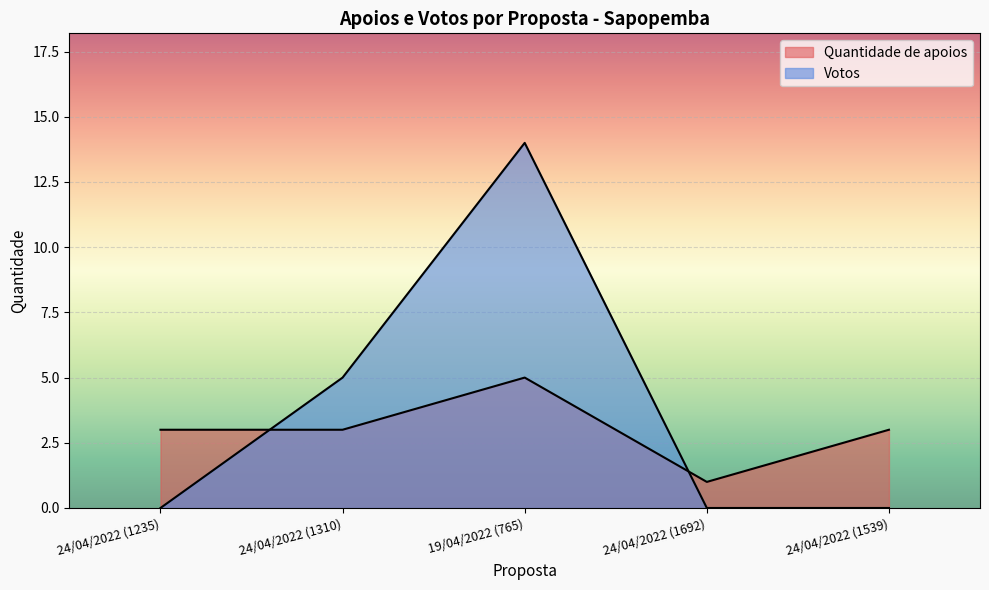

What are all the series names shown in the legend?

Quantidade de apoios, Votos